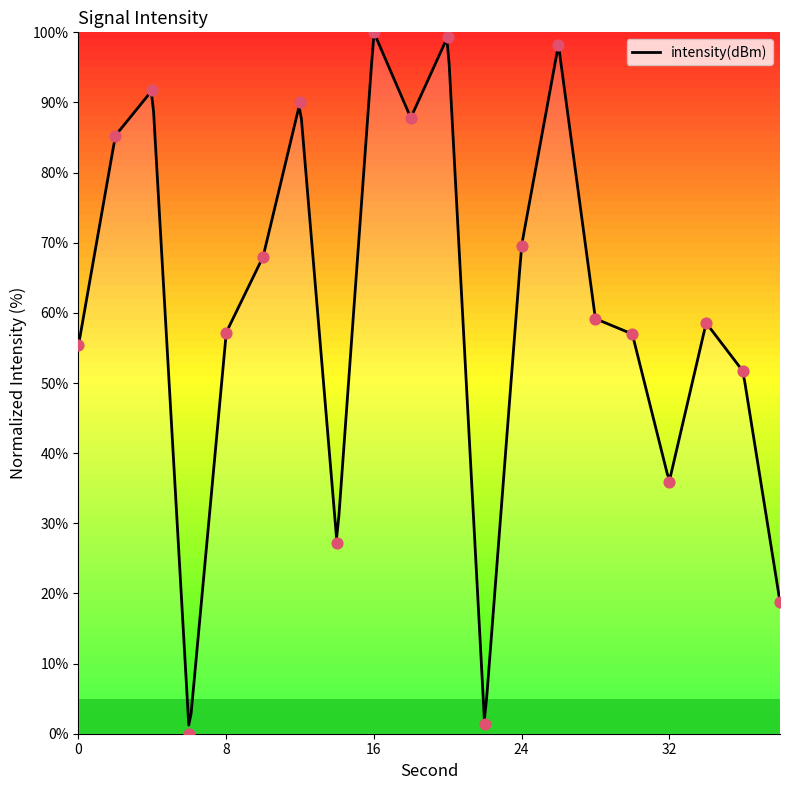

What is the change in value from 10 to 30?

-11.0